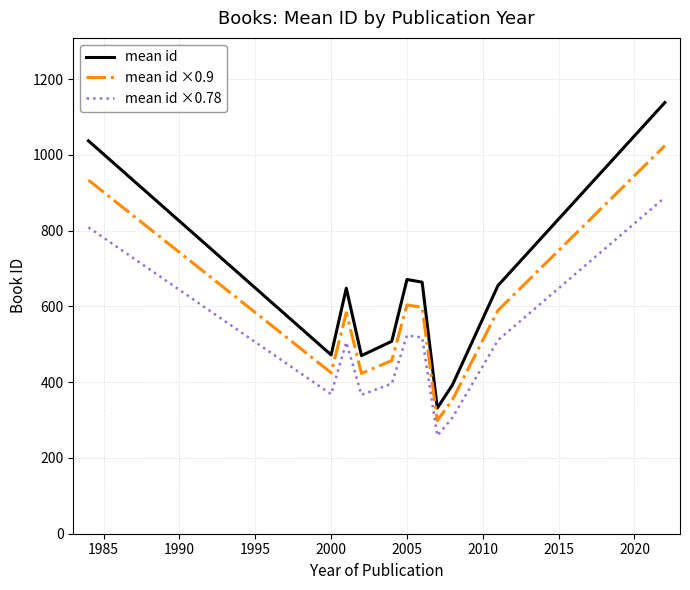

Which series has the largest range (max minus min)?

mean id